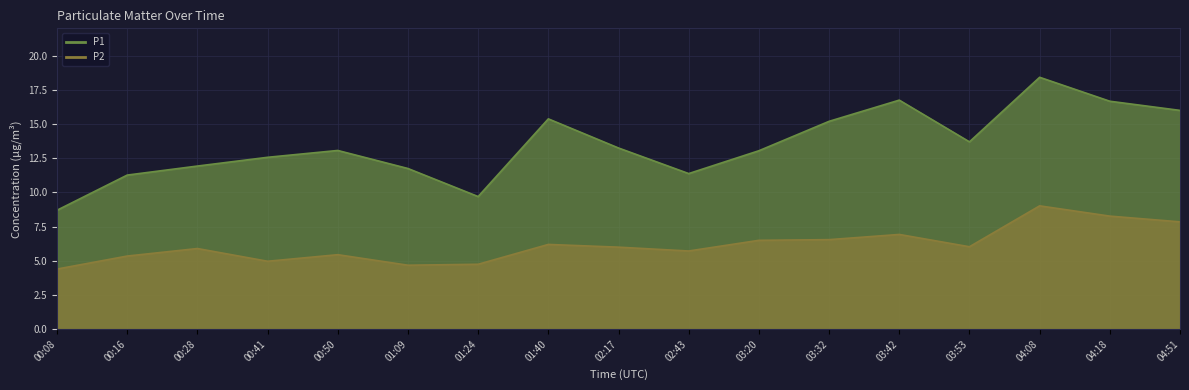

What position from the right is 00:16?

16